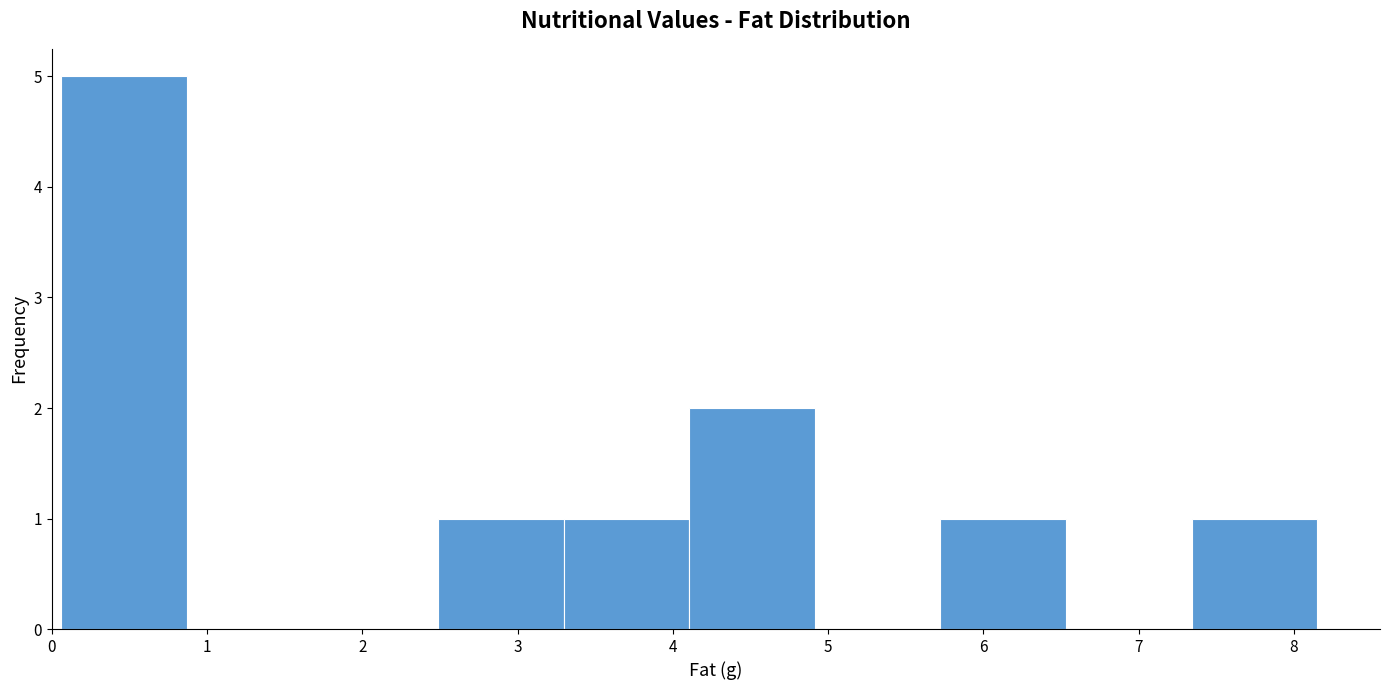

Reading left to right, transcribe this chart: for each bar, give the range it covers on the x-axis and its height. Neither the bar edges nor the heights are printed on the chart, so give them approximately, as read against the axes.

0.1 to 0.9: 5
0.9 to 1.7: 0
1.7 to 2.5: 0
2.5 to 3.3: 1
3.3 to 4.1: 1
4.1 to 4.9: 2
4.9 to 5.7: 0
5.7 to 6.5: 1
6.5 to 7.3: 0
7.3 to 8.2: 1